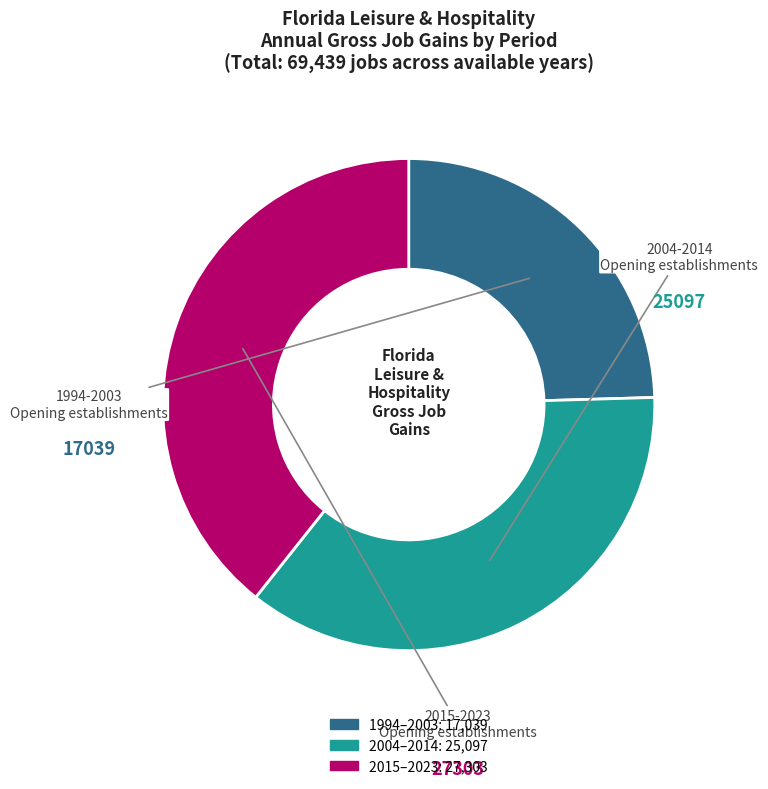

Is there any slice that represents more than half of the pie?

No